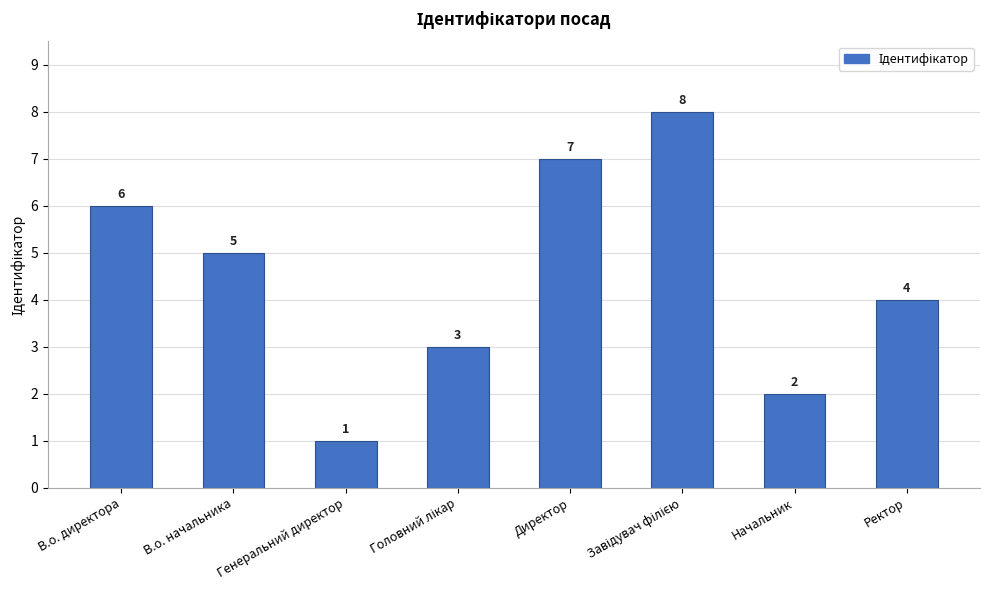

What is the sum of the values at В.о. начальника and Ректор?

9